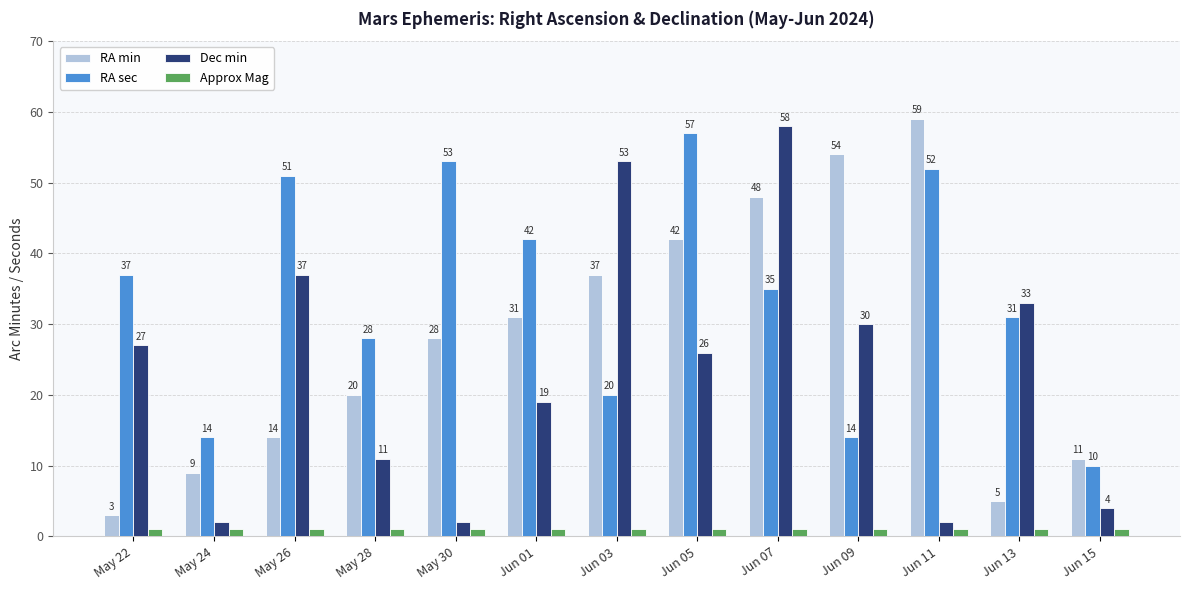

How many bars are there in total?

52